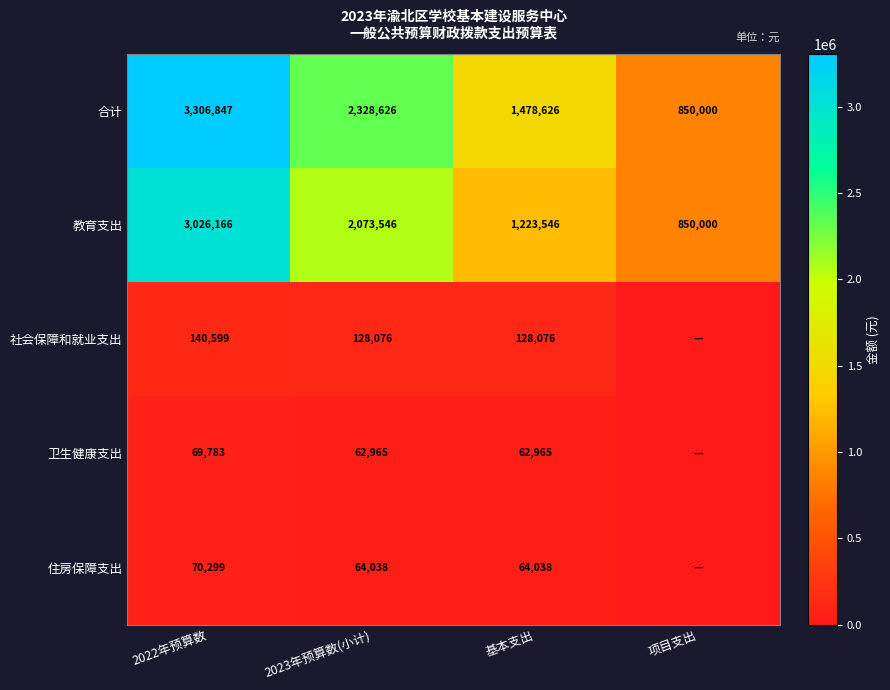

Count the number of data series in this chart.

5